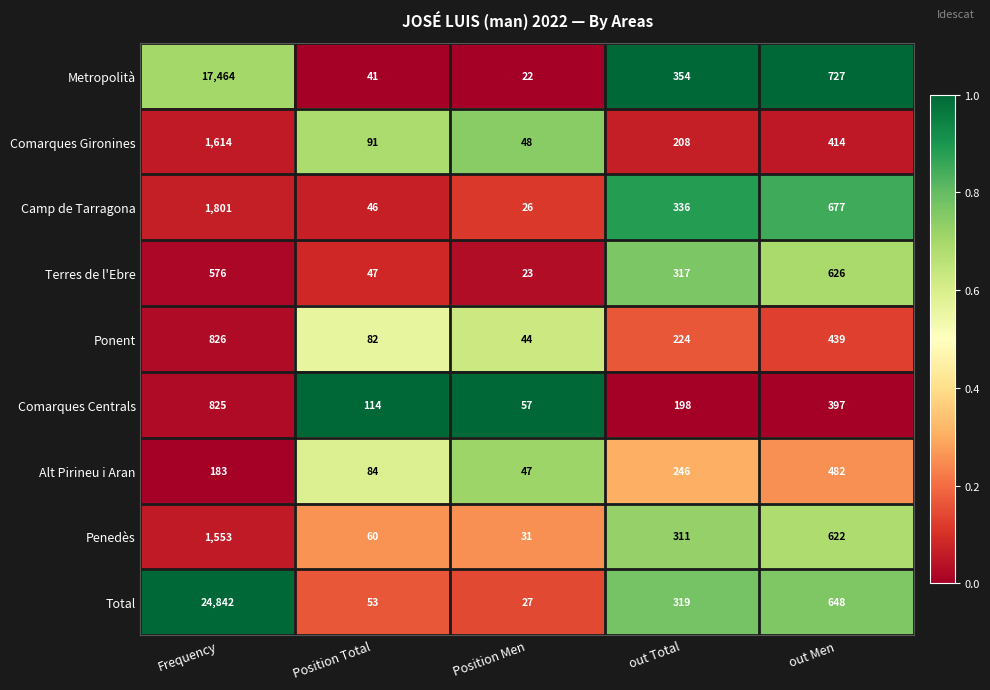

Which category has the lowest value across all series?

Position Men